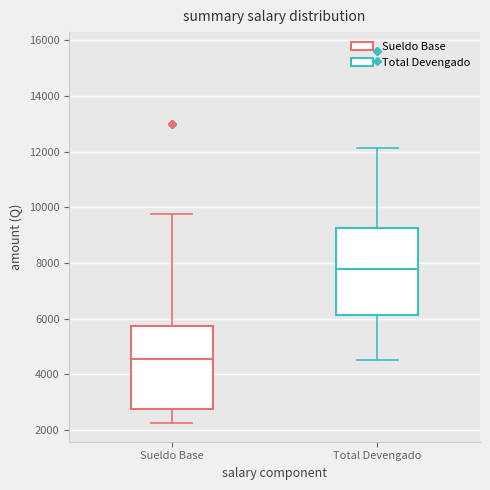

Where does the upper whisker of the box for Sueldo Base end on the y-axis? The values are not printed on the chart, so give them approximately, as read against the axis.

9800